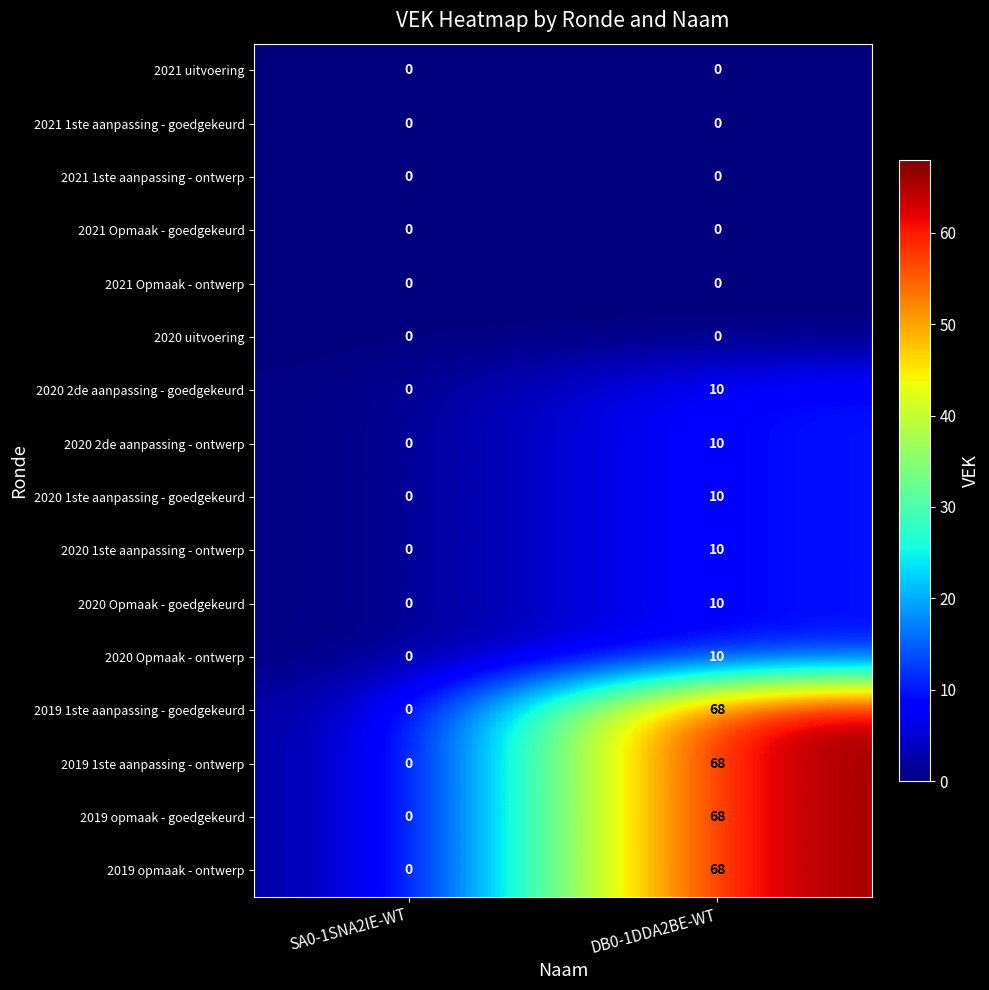

Read the 2020 2de aanpassing - ontwerp value at DB0-1DDA2BE-WT, to the nearest 10.

10